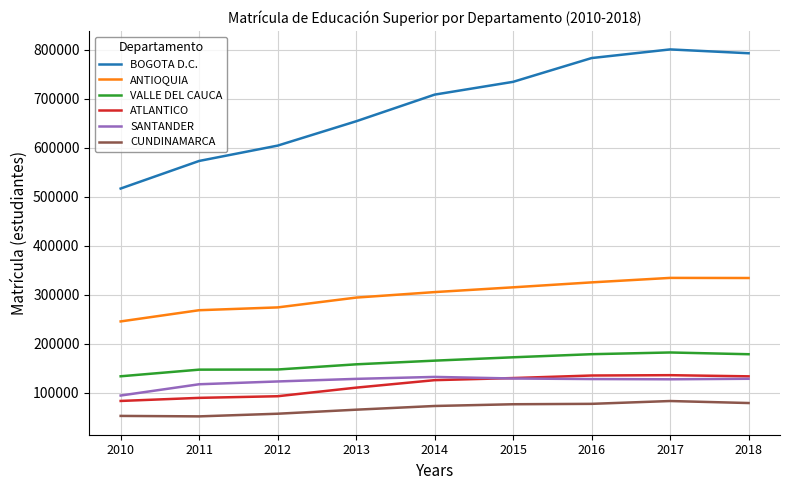

Is it true that ANTIOQUIA equals 480377 at 2012?

False